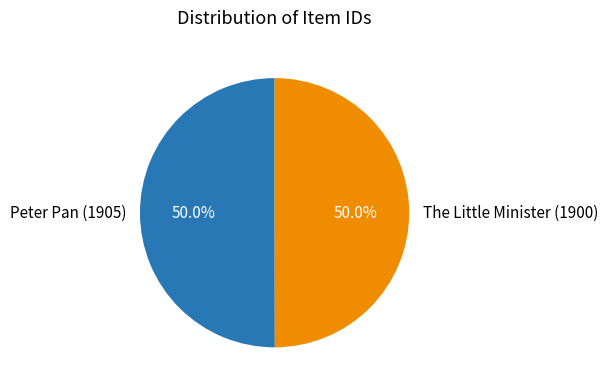

True or false: Peter Pan (1905) accounts for 50% of the total.

True